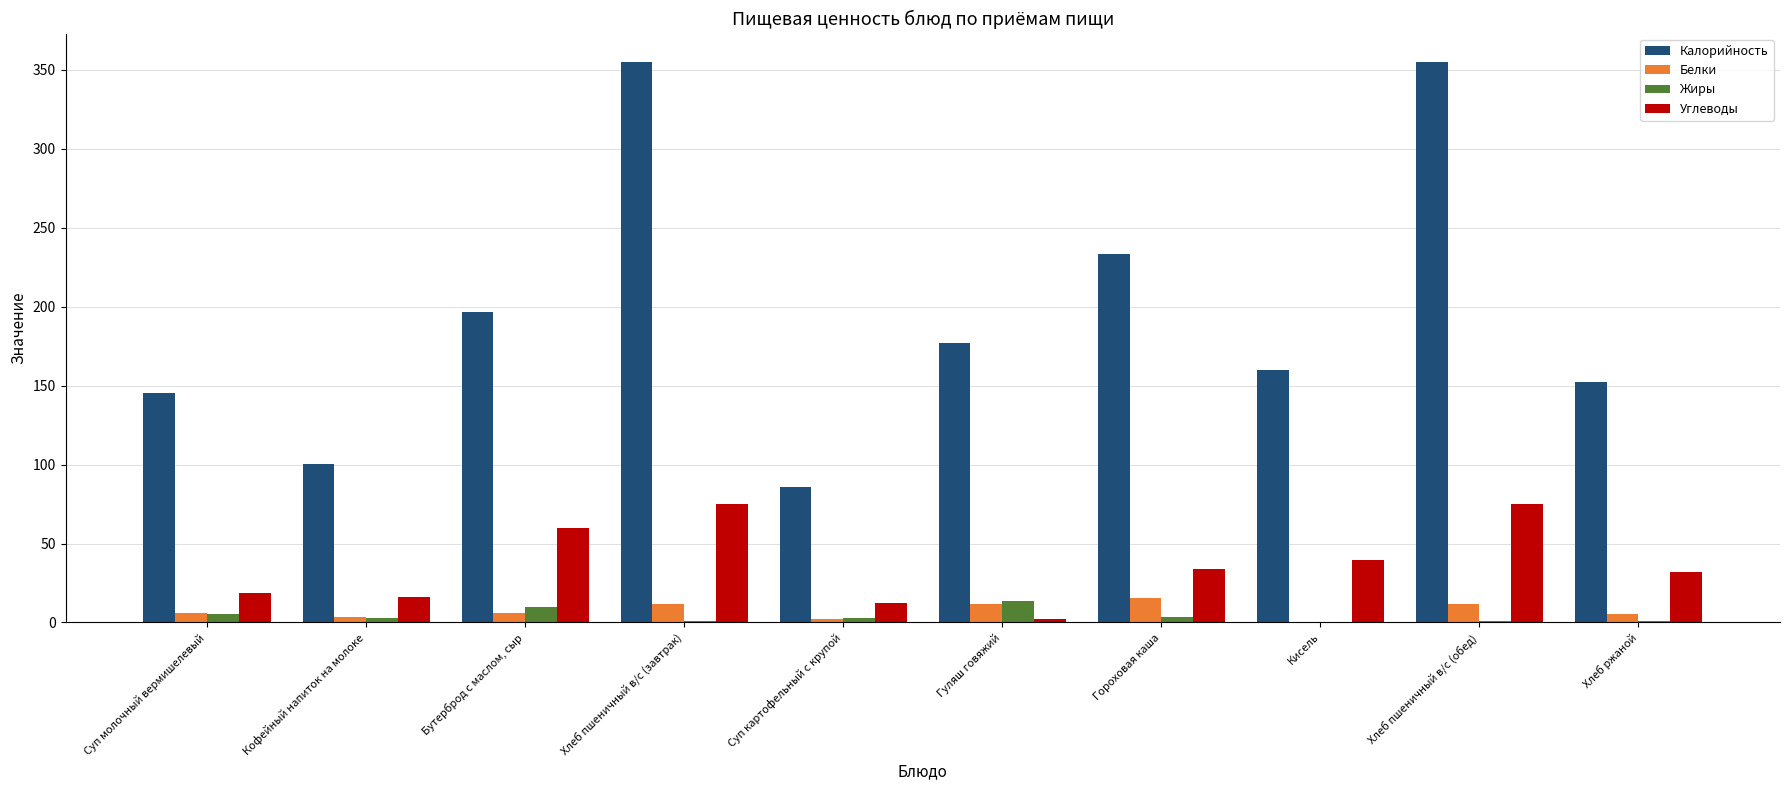

Which series changed the most between Гороховая каша and Хлеб пшеничный в/с (обед)?

Калорийность